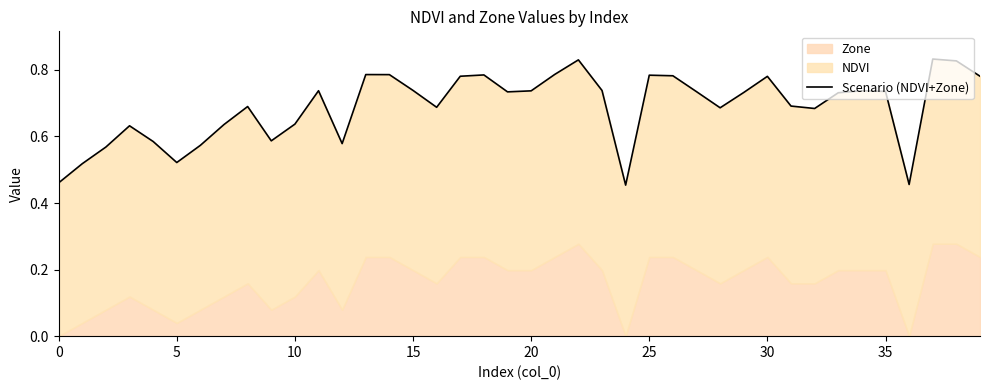

The value at 10 is 0.9. True or false?

False